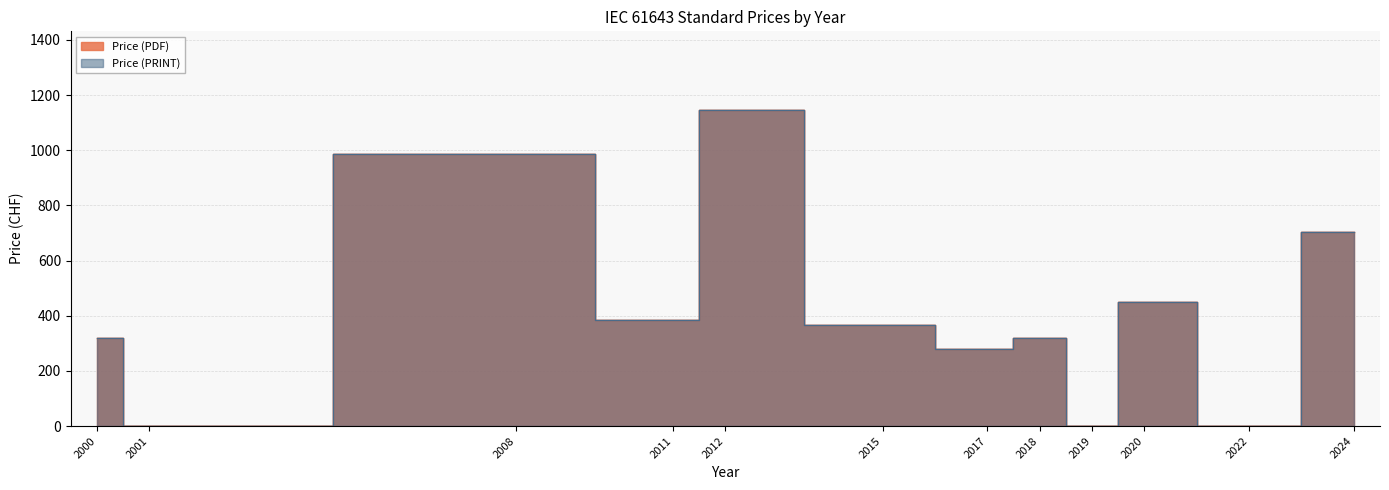

What value does the Price (PDF) series have at 2000, to the nearest 50?

300